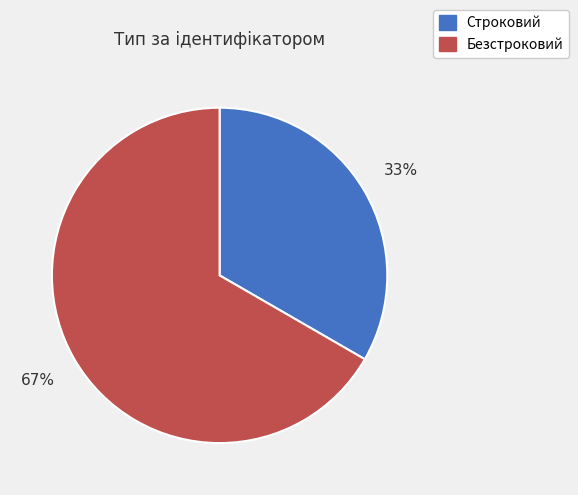

To the nearest percent, what is the average slice percentage?

50%